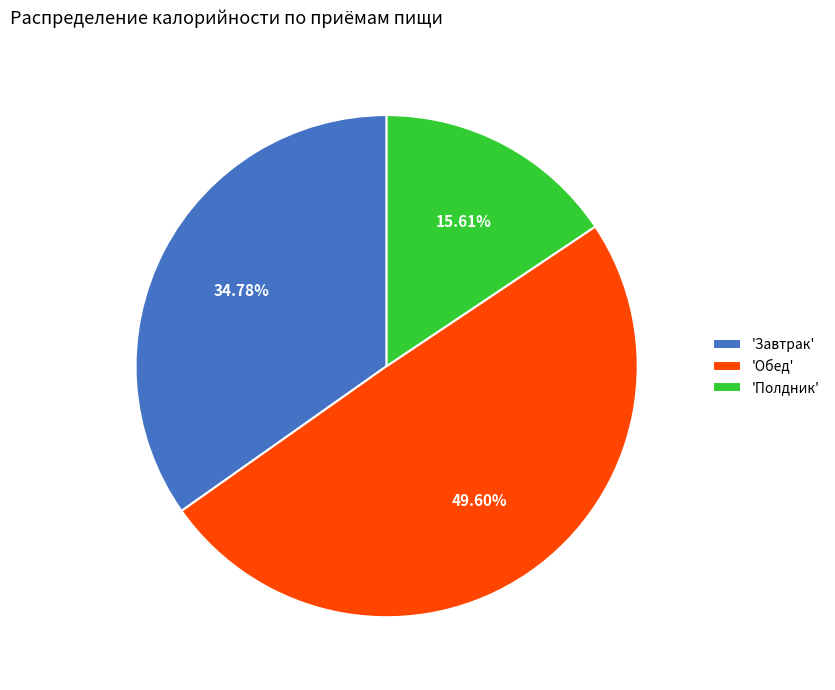

To the nearest percent, what is the average slice percentage?

33%